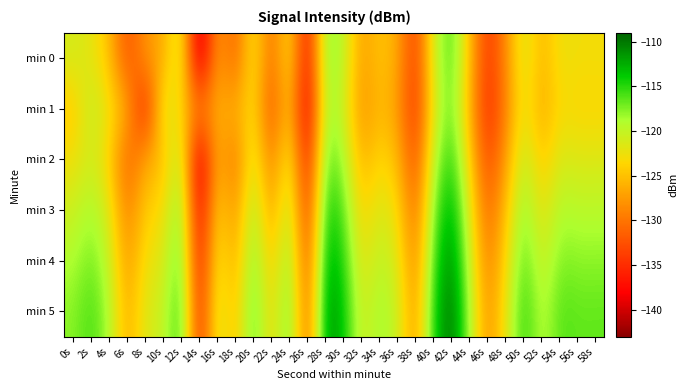

What is the total value across all series at 0s?

-726.0